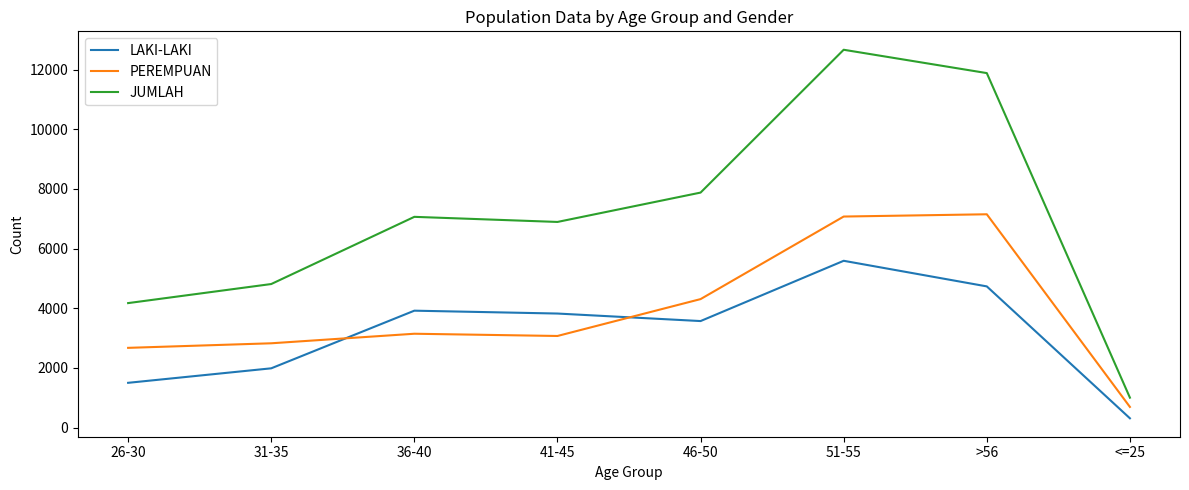

List the labels in order of JUMLAH value, largest first.

51-55, >56, 46-50, 36-40, 41-45, 31-35, 26-30, <=25